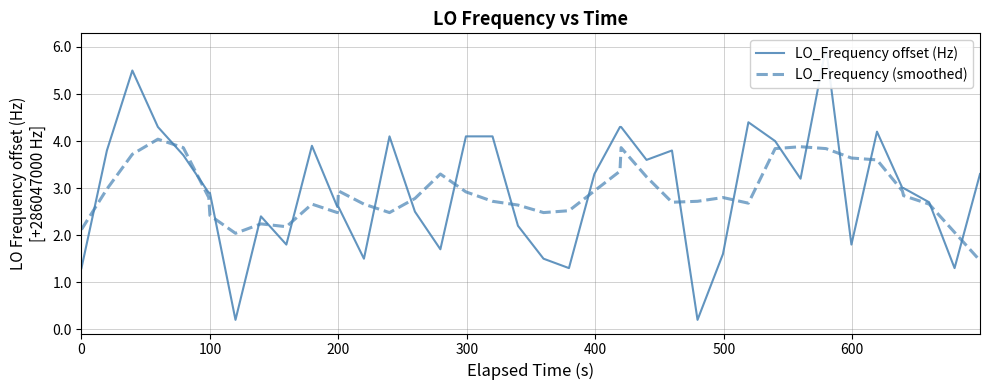

Which series has the widest spread of values?

LO_Frequency offset (Hz)